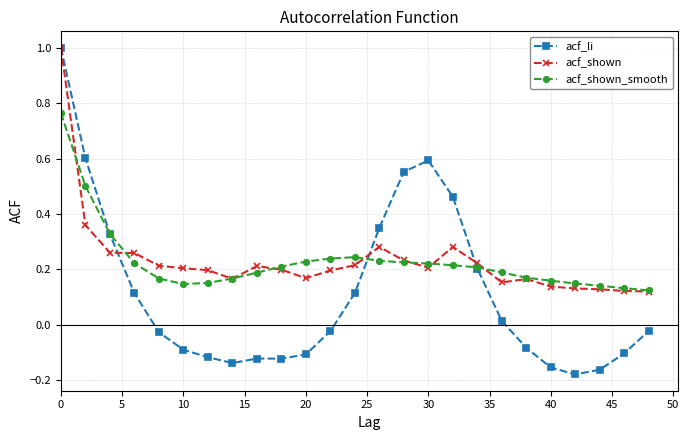

At how many categories does at least one series exceed 0?

25